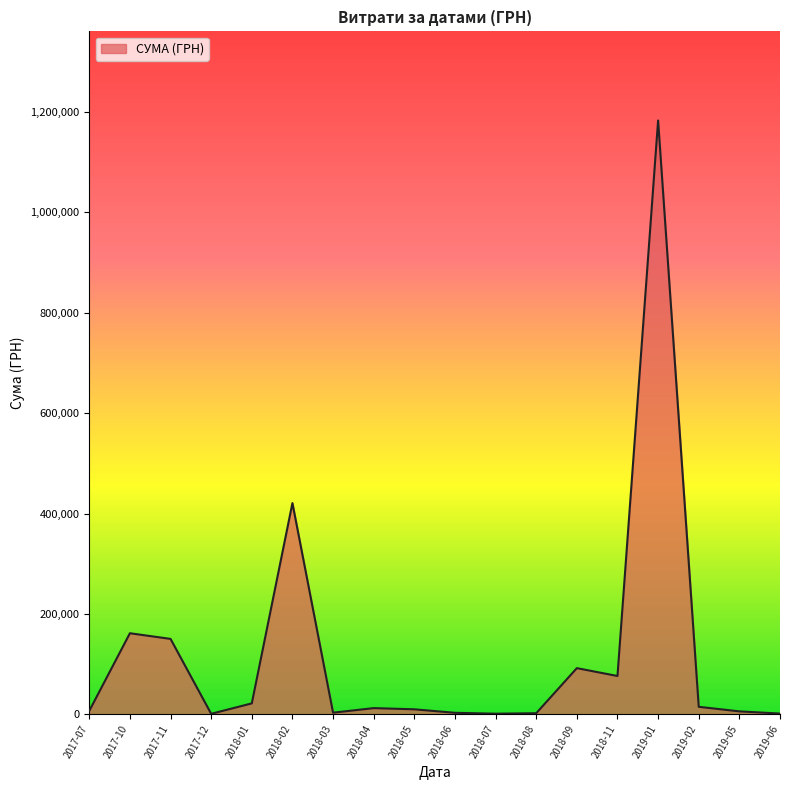

Does the chart have visible grid lines?

No